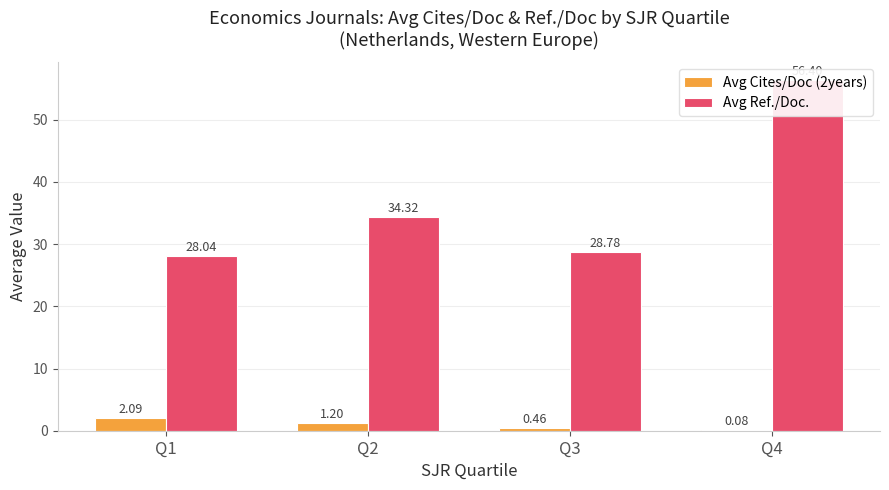

What is the spread (max minus min) of values at Q2?

33.1